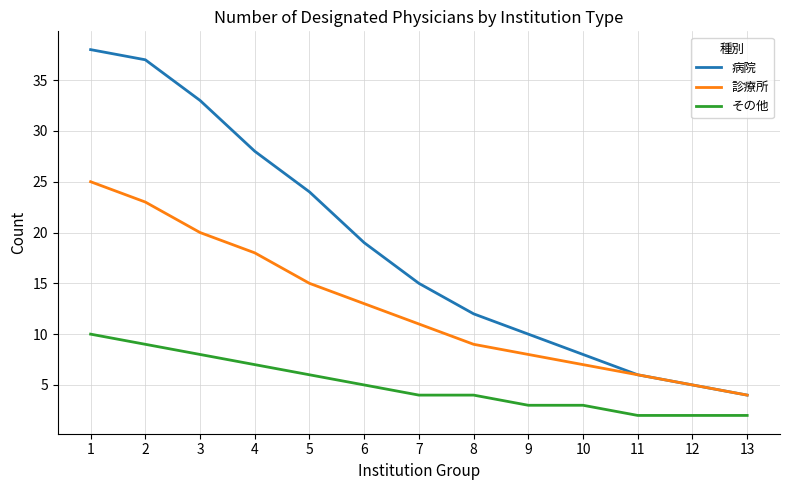

Where does the 診療所 series first go above 11?

1